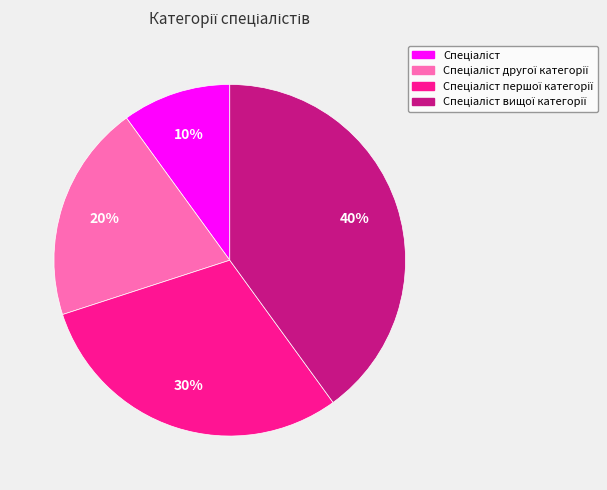

Is there any slice that represents more than half of the pie?

No